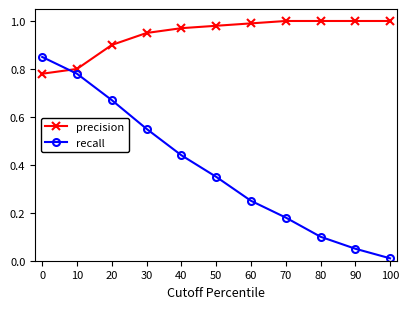

Which series changed the most between 60 and 100?

recall